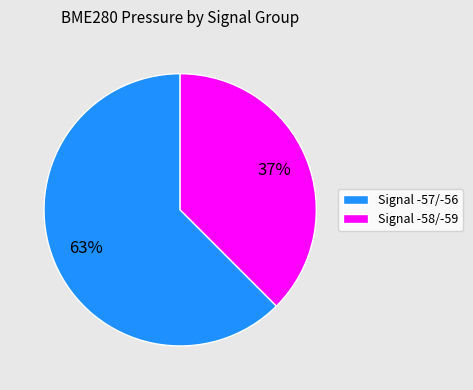

True or false: Signal -58/-59 accounts for 43% of the total.

False